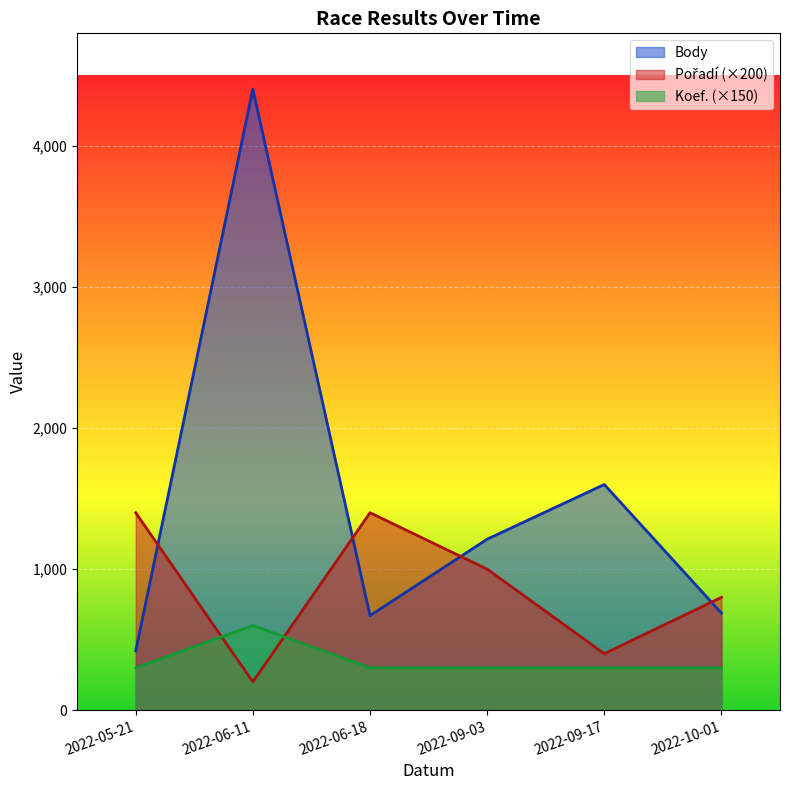

How many lines are shown in the chart?

3